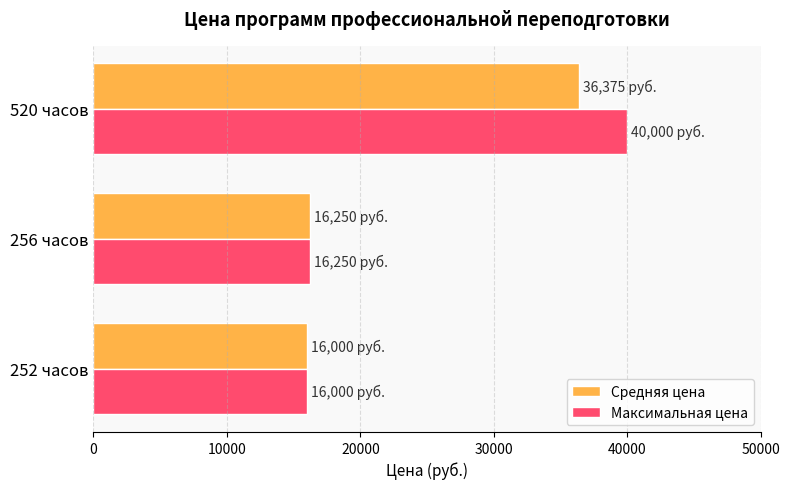

At which category is the sum across all series the highest?

520 часов